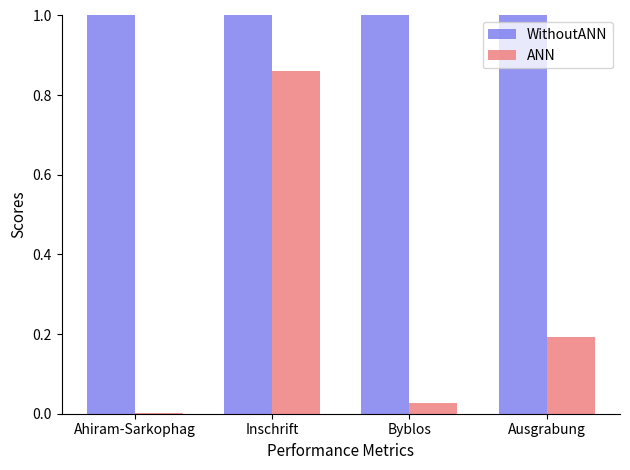

The ANN series shows 0.3 at Ausgrabung. True or false?

False